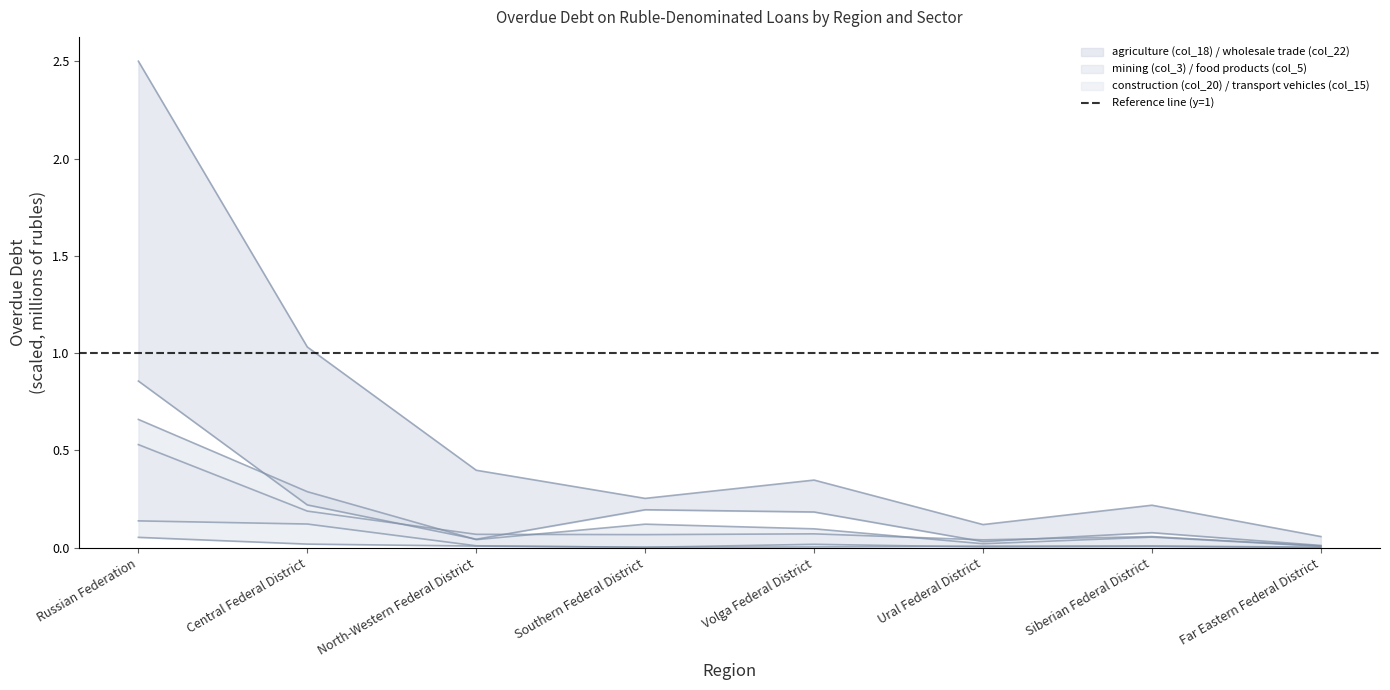

True or false: wholesale trade (col_22) has a value of 0.3 at Volga Federal District.

True